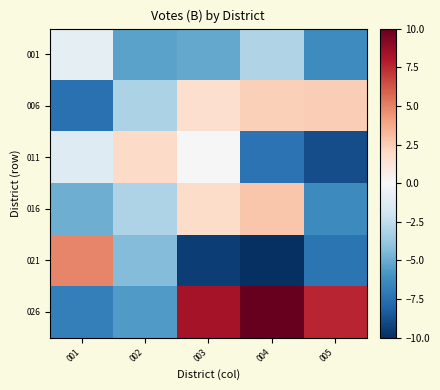

How many distinct data groups are displayed?

6